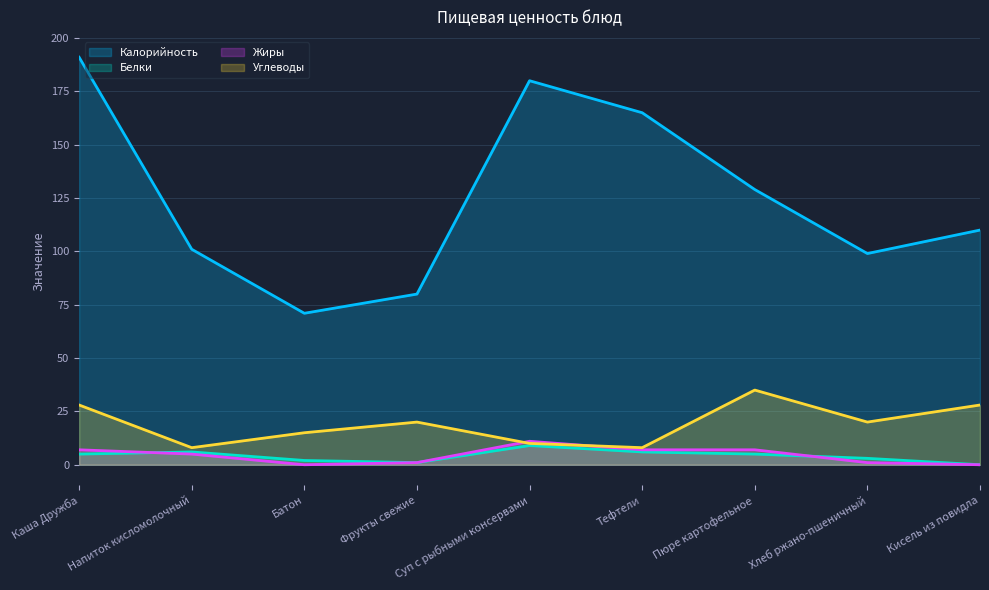

What are all the series names shown in the legend?

Калорийность, Белки, Жиры, Углеводы